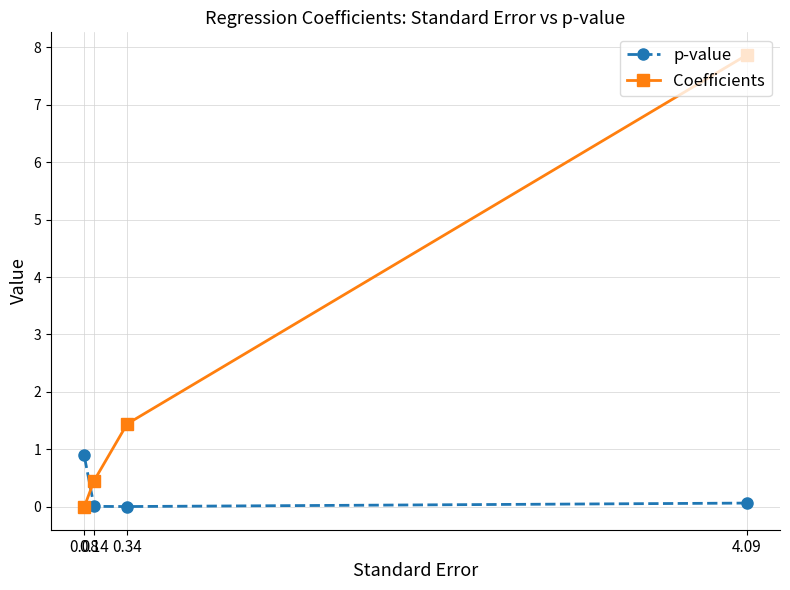

Read the p-value value at 0.08.

0.9